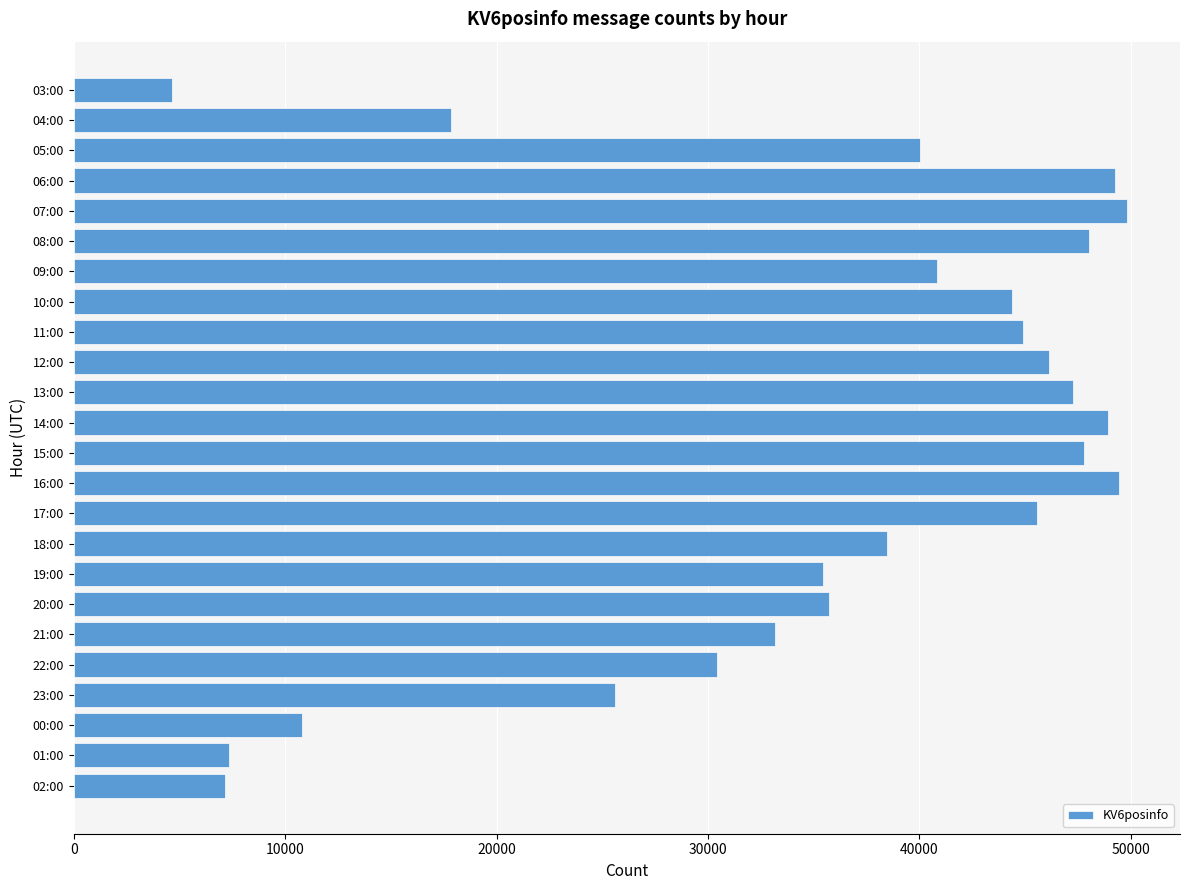

What value does the data have at 22:00, to the nearest 50?

30400